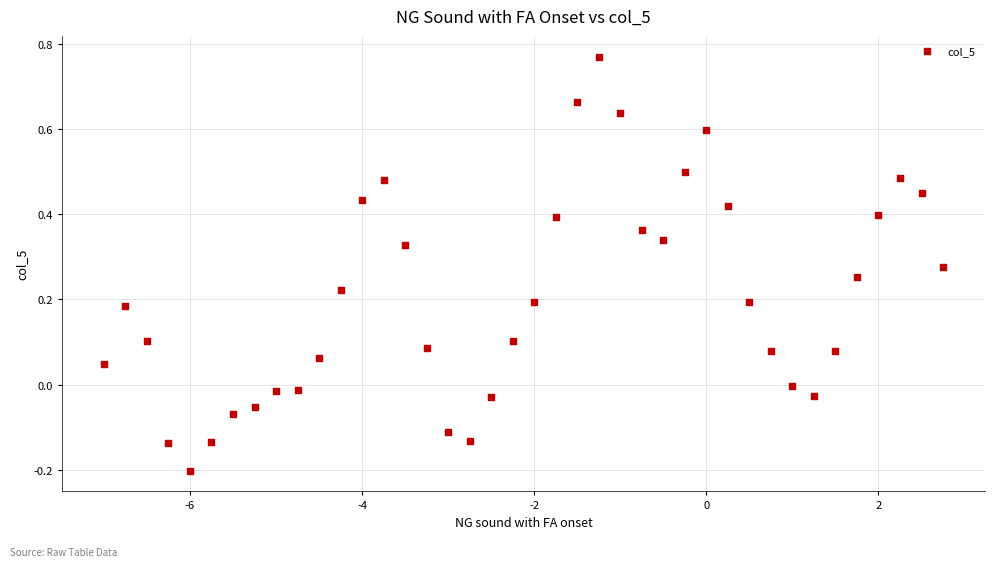

What is the range of X values (max minus min)?

9.8